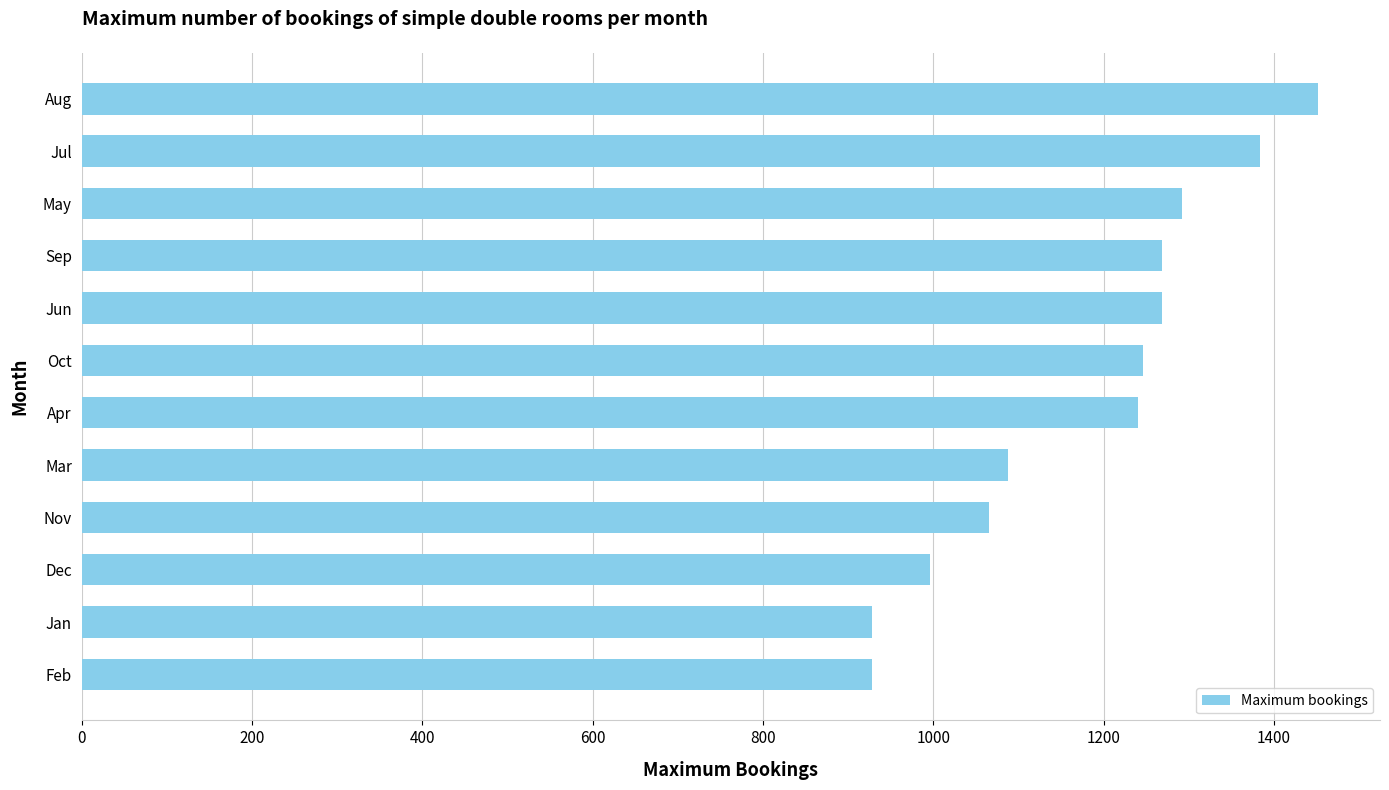

What is the sum of the values at Oct and Jul?

2630